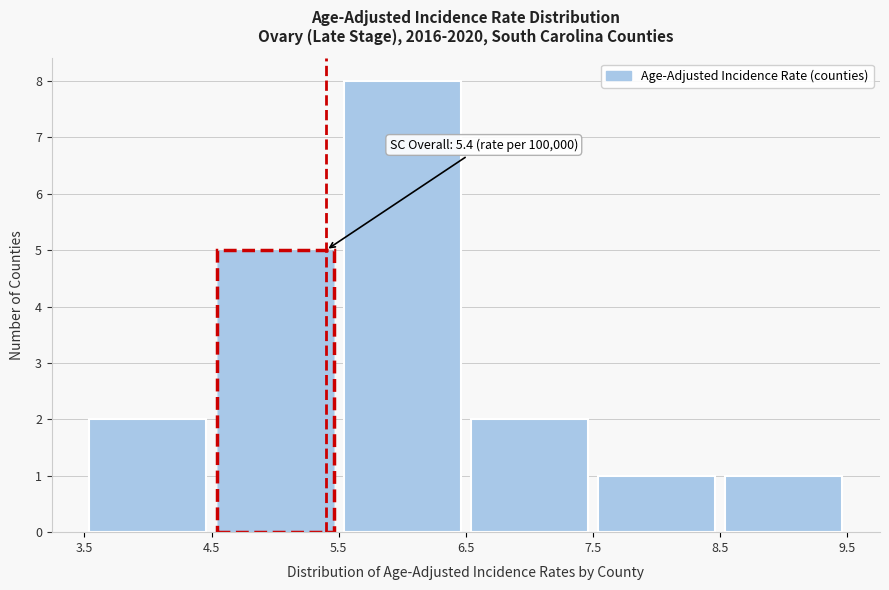

Over which range of the x-axis is the bar tallest?

5.5 to 6.5